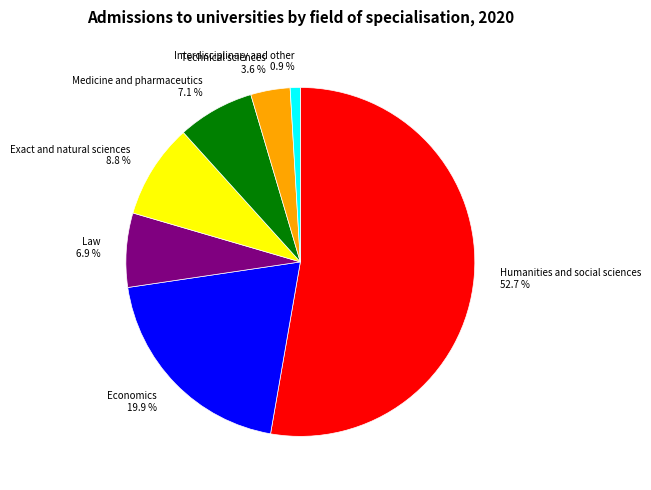

Is the sum of Exact and natural sciences and Law greater than half?

No